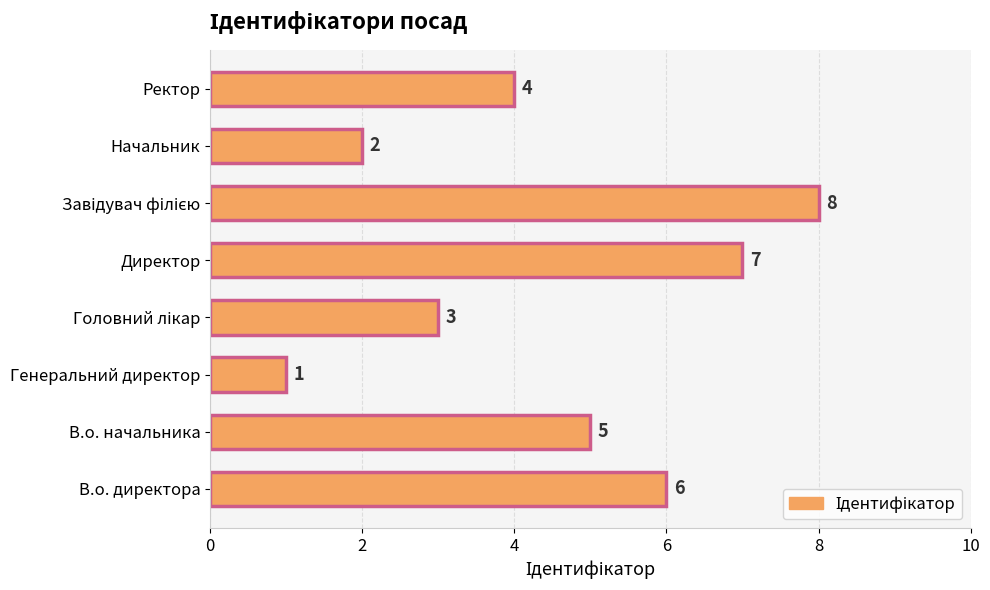

What is the difference between the maximum and minimum values?

7